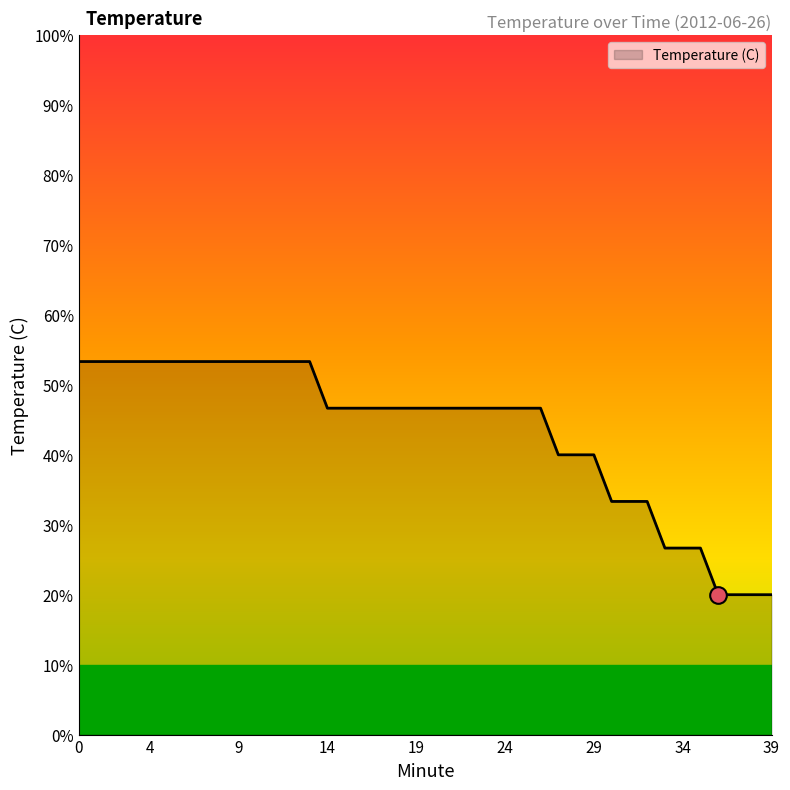

Does the chart have visible grid lines?

No